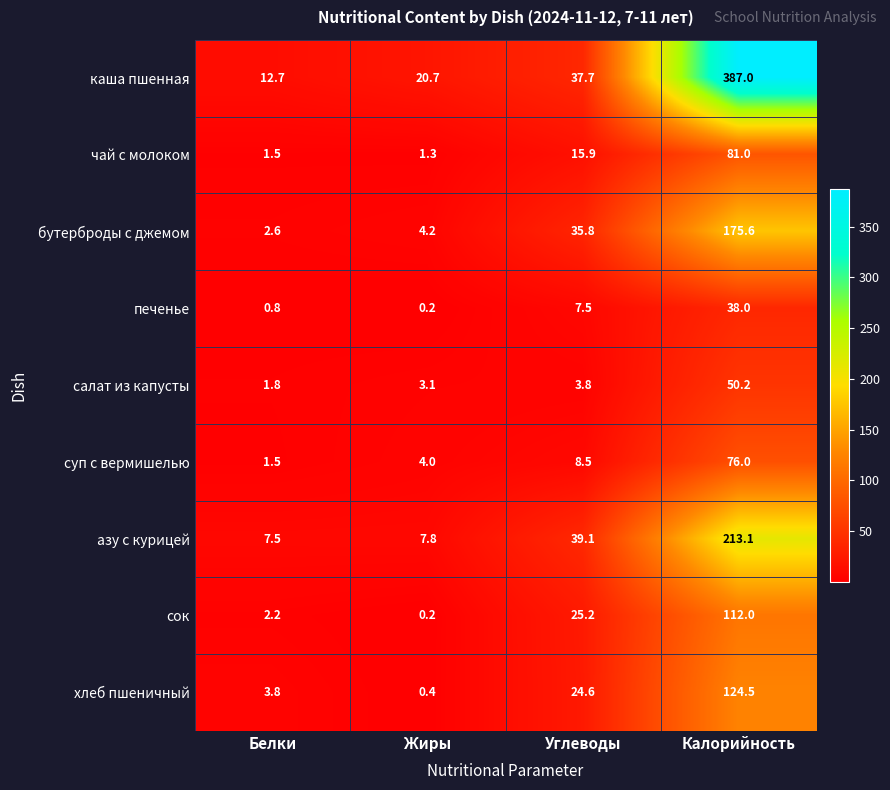

Where does the чай с молоком series first go above 15?

Углеводы